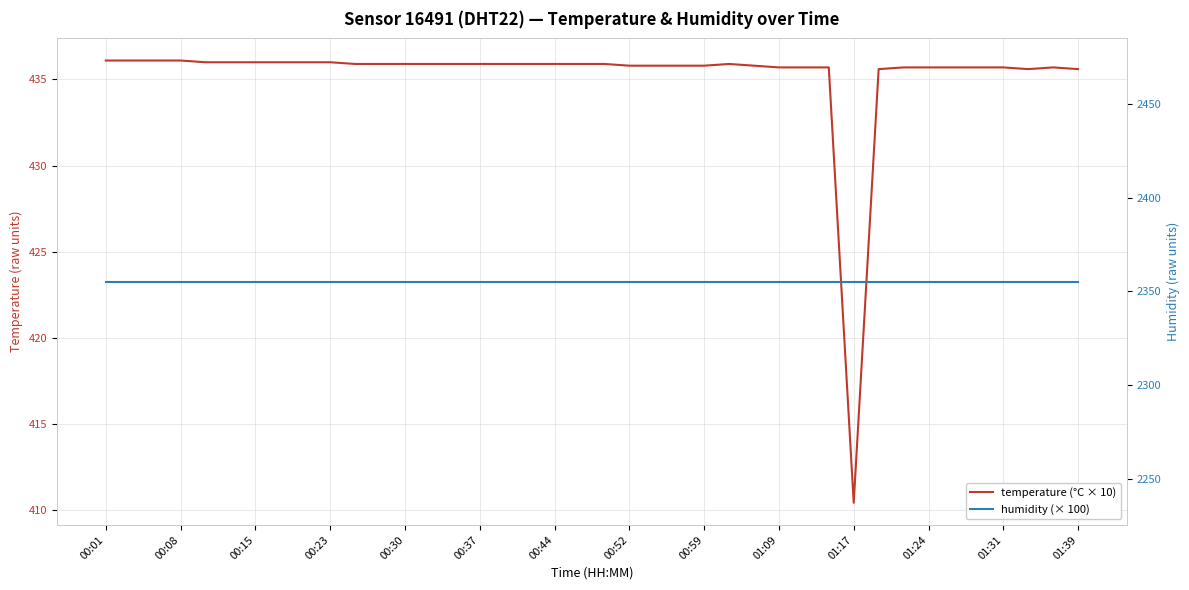

Which category has the lowest value in the humidity (× 100) series?

00:01